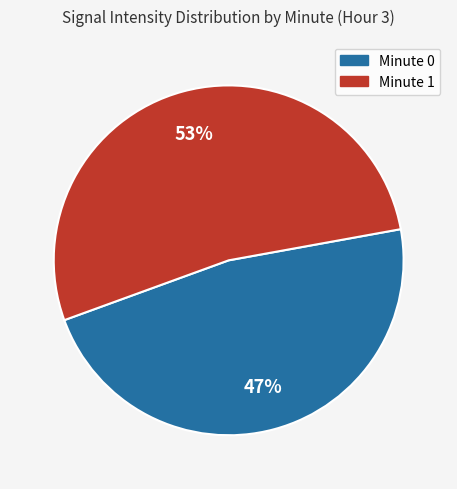

To the nearest percent, what is the average slice percentage?

50%